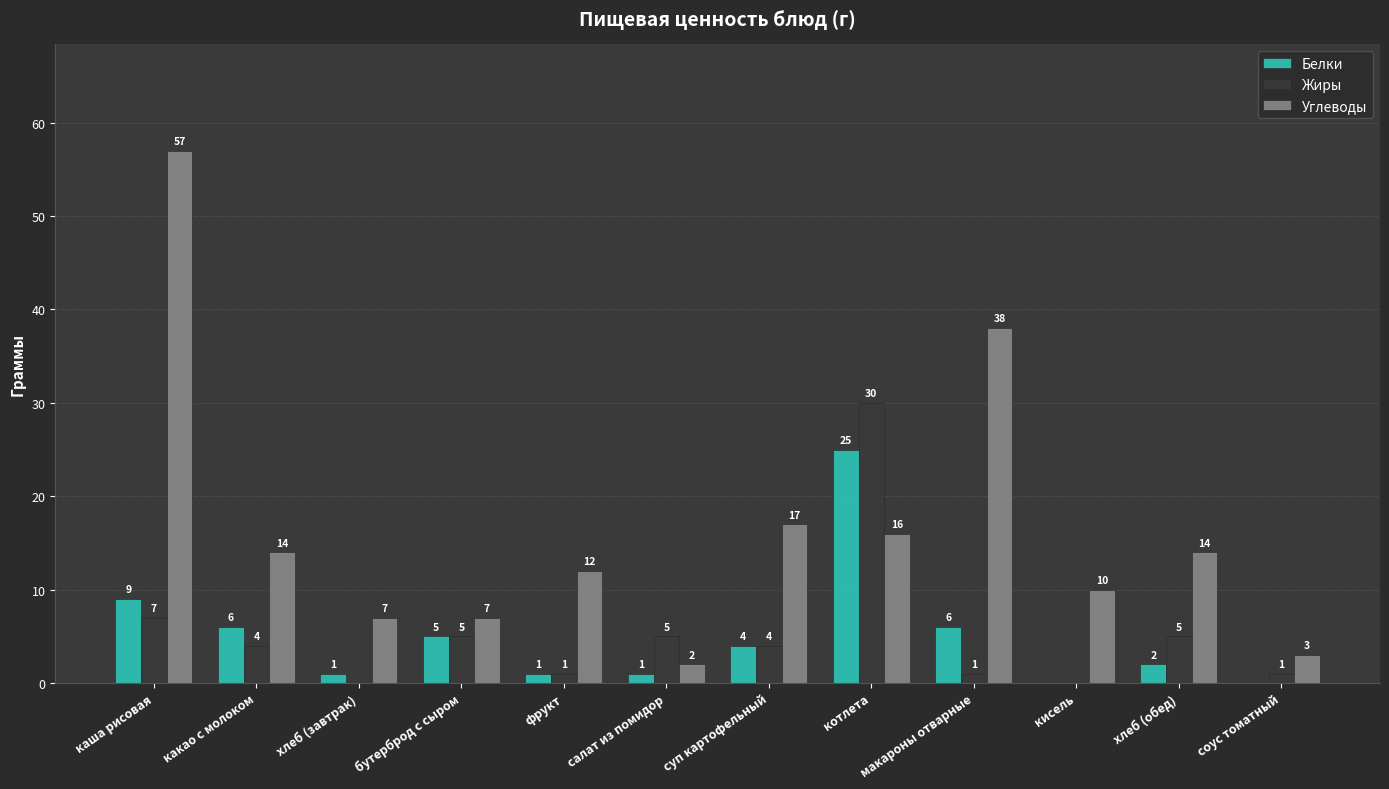

What is the greatest value displayed?

57